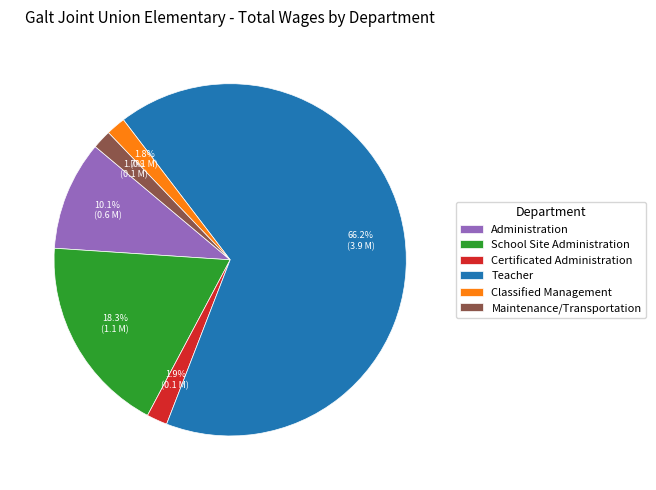

Approximately how many times larger is the value at School Site Administration compared to Teacher?

0.3